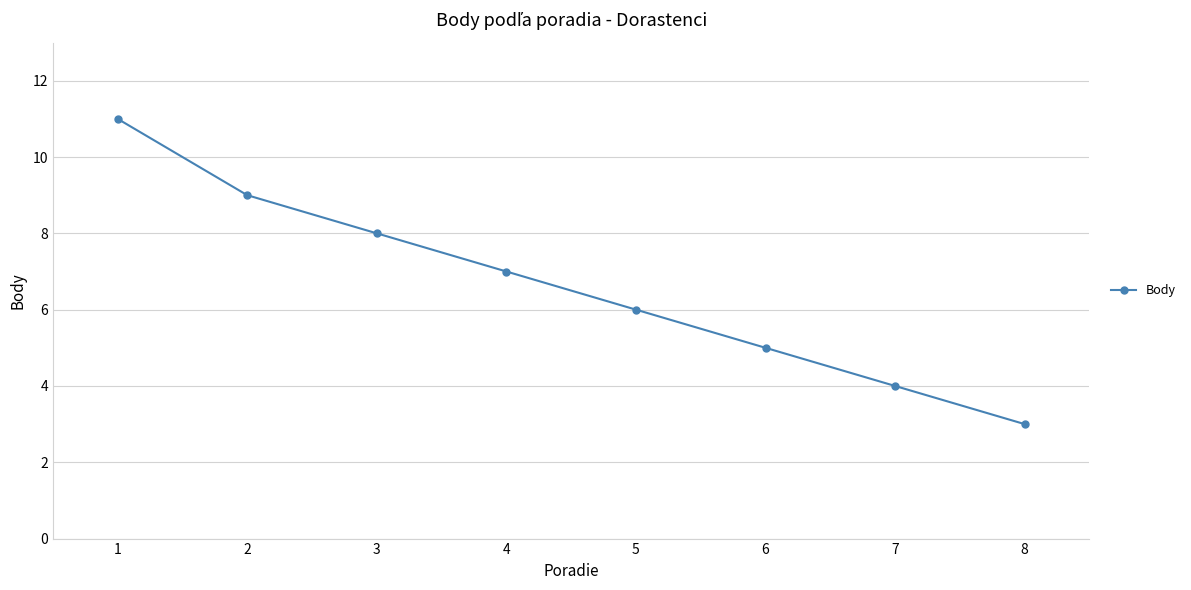

How many values are between 5 and 9?

5